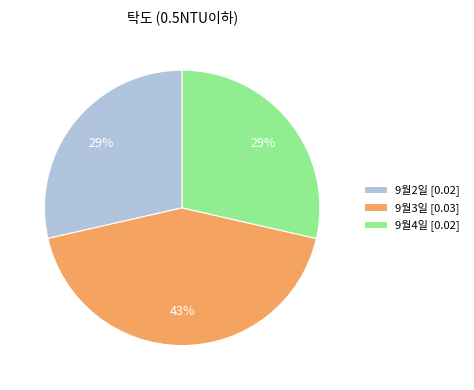

Is there a majority slice in this chart?

No